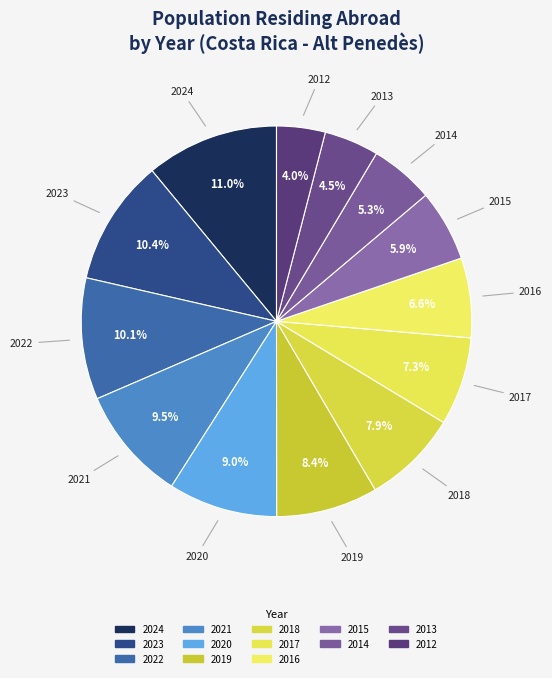

Which slice is the smallest?

2012